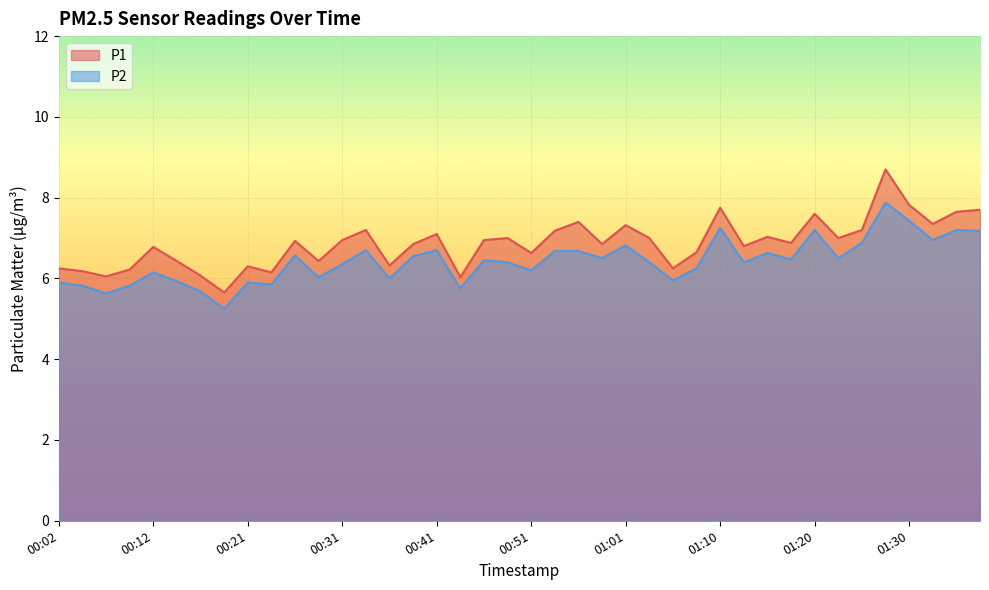

Reading right to left, list all the values displayed in this chart.

P1: 7.7	7.7	7.3	7.8	8.7	7.2	7.0	7.6	6.9	7.0	6.8	7.8	6.7	6.2	7.0	7.3	6.8	7.4	7.2	6.6	7.0	7.0	6.0	7.1	6.8	6.3	7.2	7.0	6.4	6.9	6.2	6.3	5.7	6.1	6.4	6.8	6.2	6.0	6.2	6.2
P2: 7.2	7.2	7.0	7.4	7.9	6.9	6.5	7.2	6.5	6.6	6.4	7.2	6.2	6.0	6.4	6.8	6.5	6.7	6.7	6.2	6.4	6.5	5.8	6.7	6.5	6.0	6.7	6.3	6.0	6.6	5.8	5.9	5.2	5.7	5.9	6.2	5.8	5.6	5.8	5.9